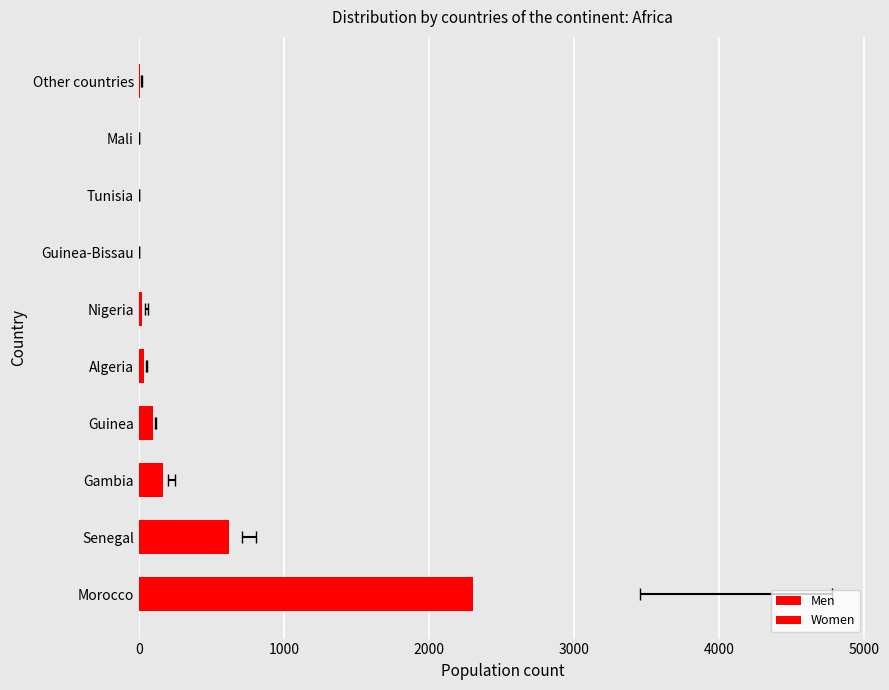

The Women series shows 8 at Nigeria. True or false?

False